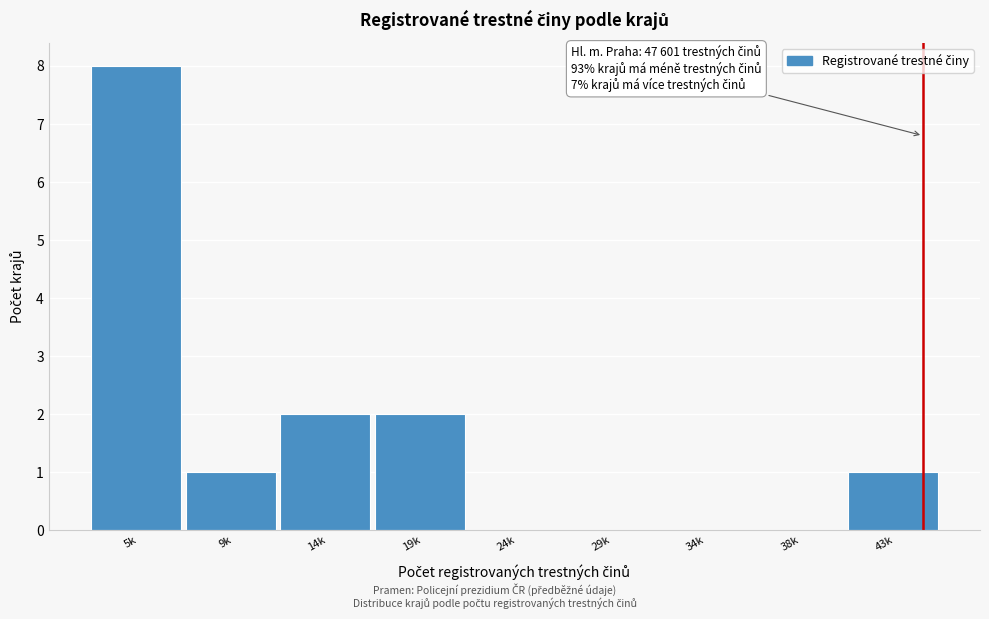

Reading left to right, transcribe all the data shown in this chart.

5k=8	9k=1	14k=2	19k=2	24k=0	29k=0	34k=0	38k=0	43k=1